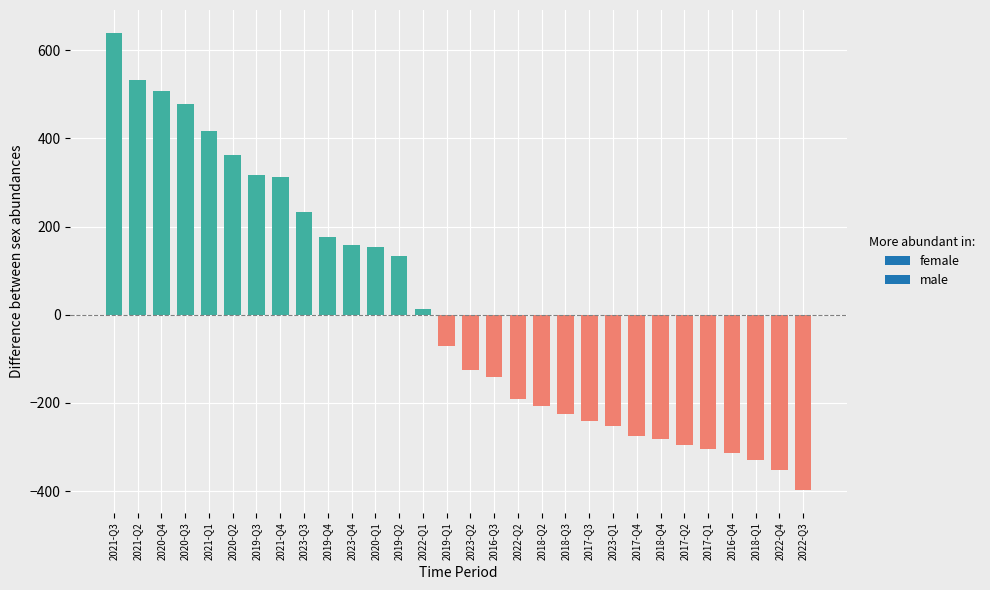

Does the chart contain stacked bars?

No